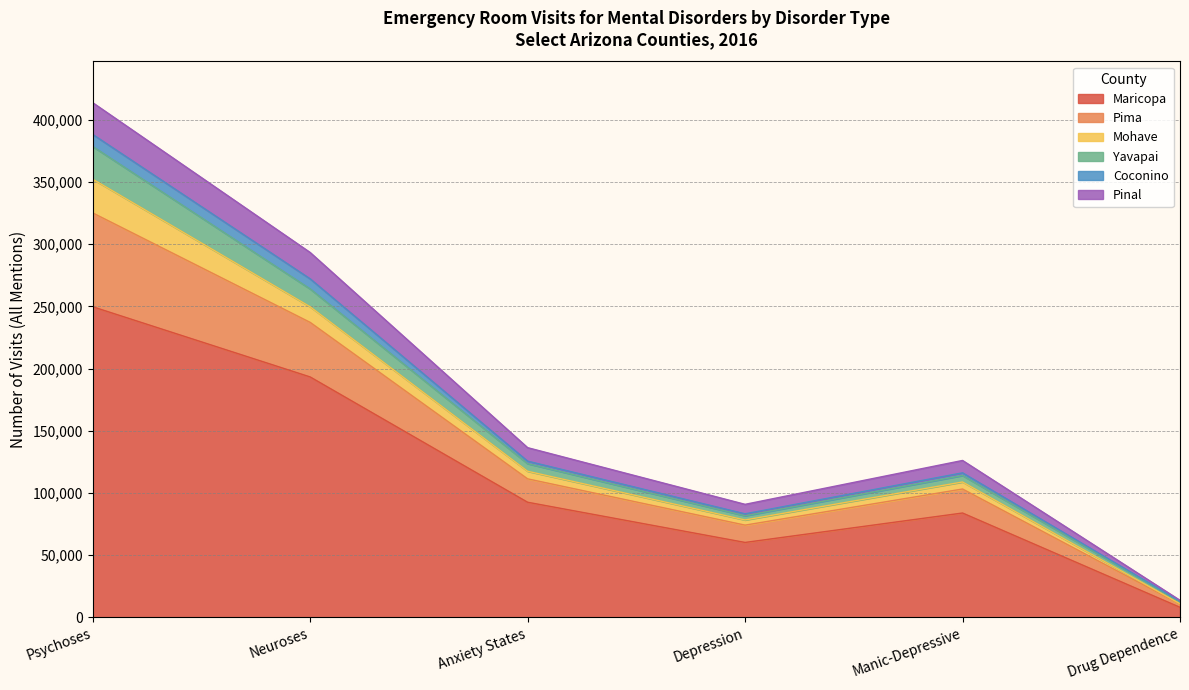

At which category does the chart reach its peak across all series?

Psychoses